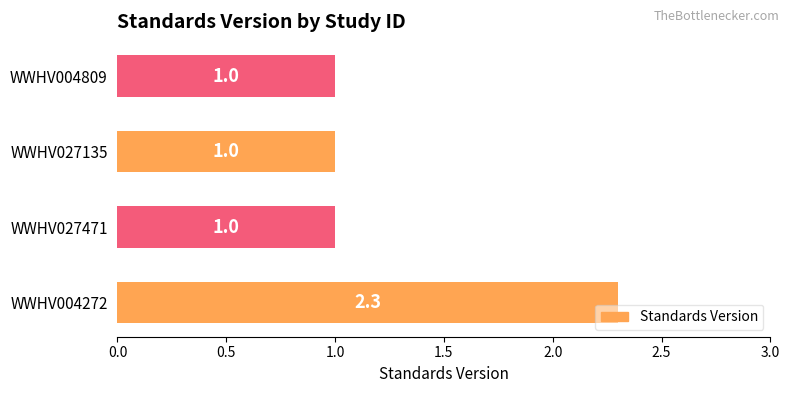

What is the sum of all values?

5.3